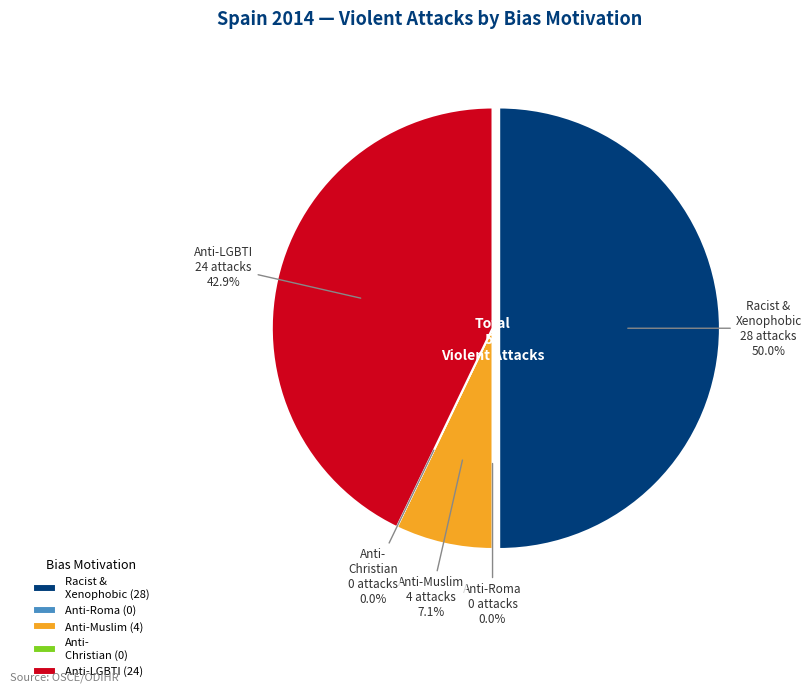

What is the change in value from Anti-Roma hate crime to Anti-Muslim hate crime?

+4